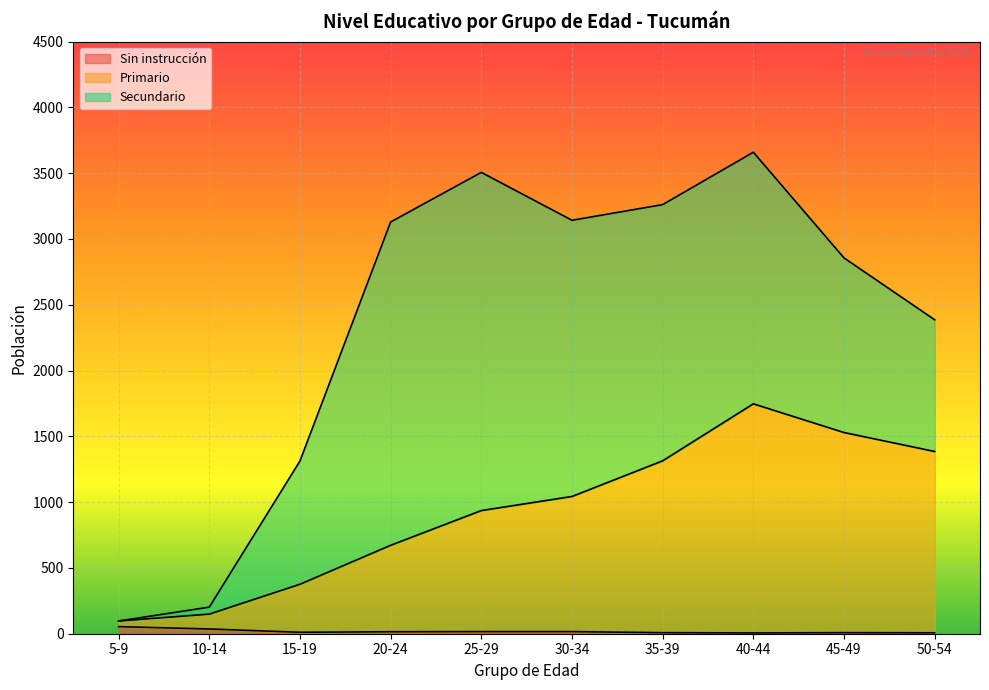

True or false: Primario has more than 1 points higher than both neighbors.

False